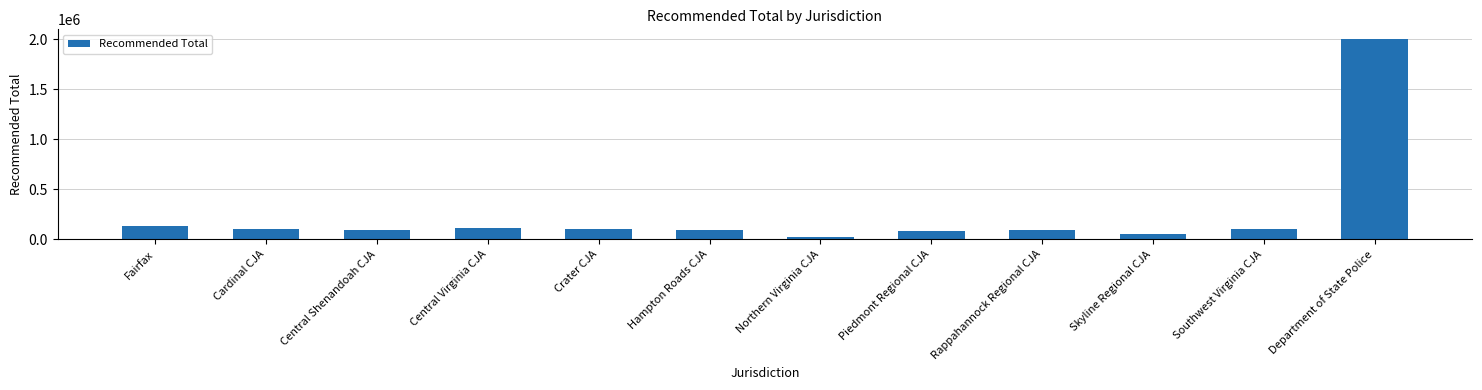

How many data points are less than 101000?

6